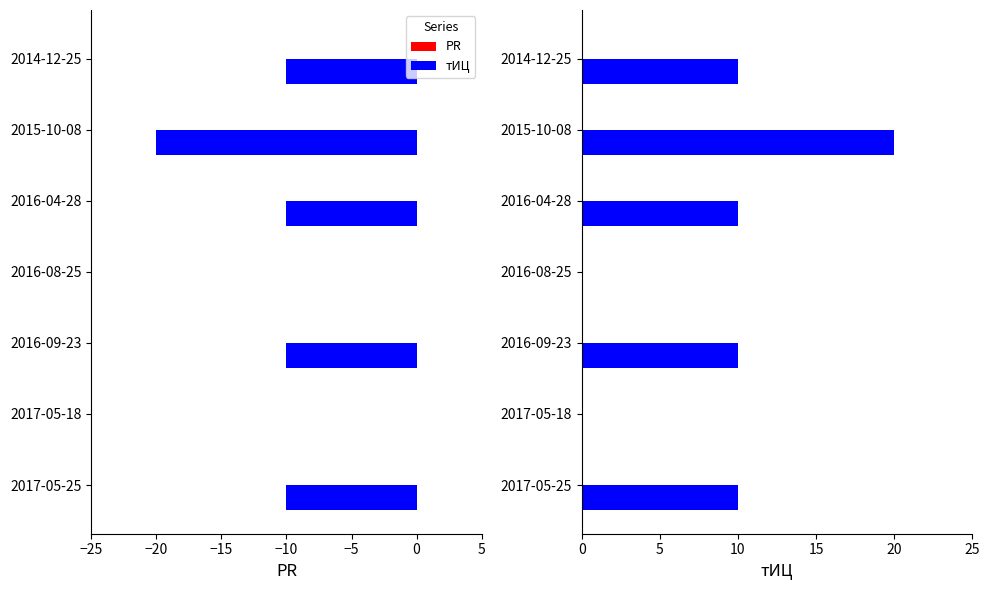

Rank the series at 5 from highest to lowest value.

тИЦ, PR